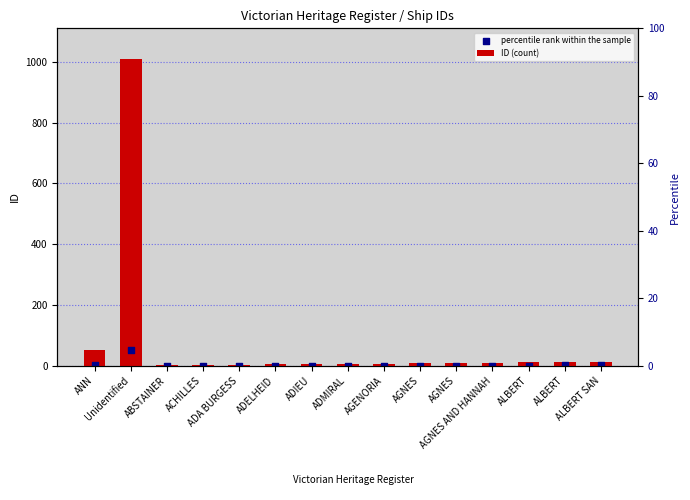

What is the total value across all series at ACHILLES?

2.1